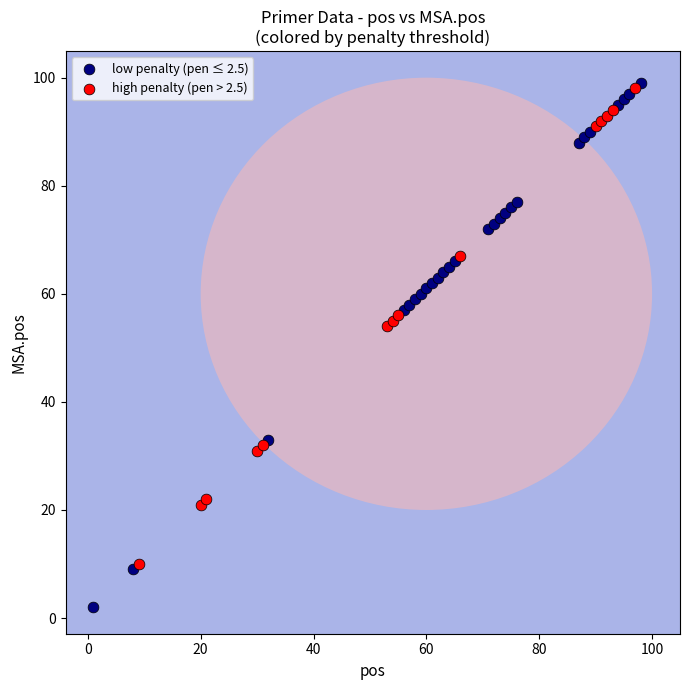

Which series reaches the minimum Y coordinate?

low penalty (pen ≤ 2.5)